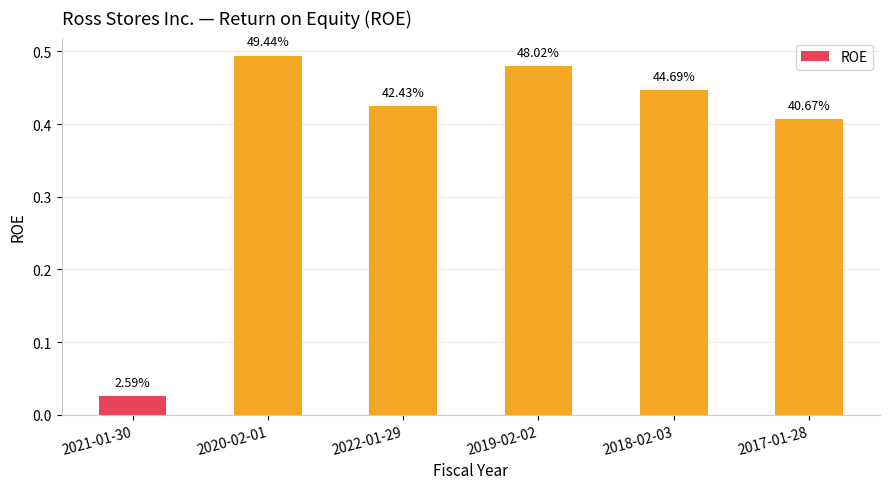

The chart shows a value of 0.4 at 2017-01-28. True or false?

True